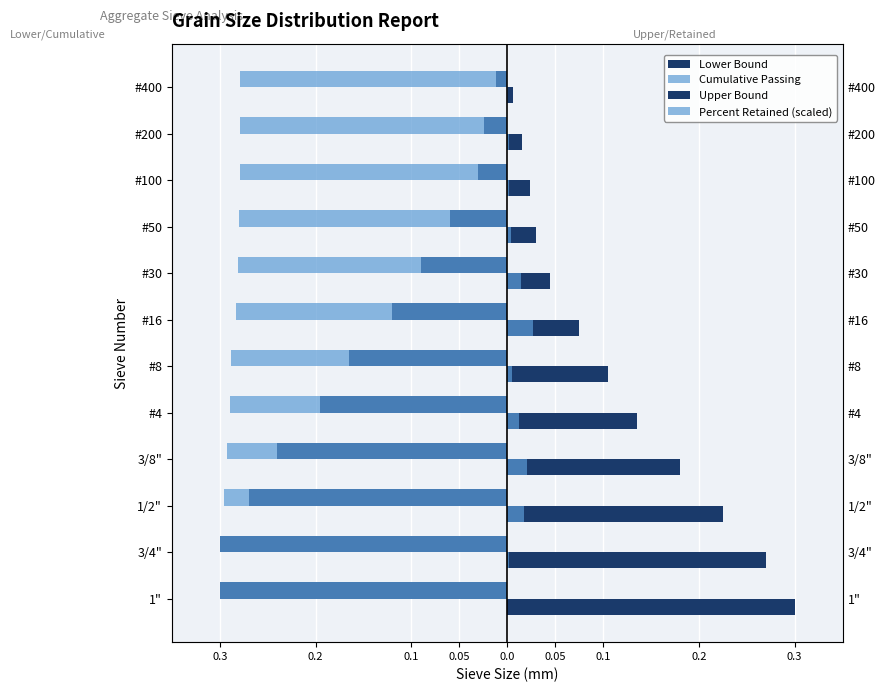

How many bars are there in each group?

4